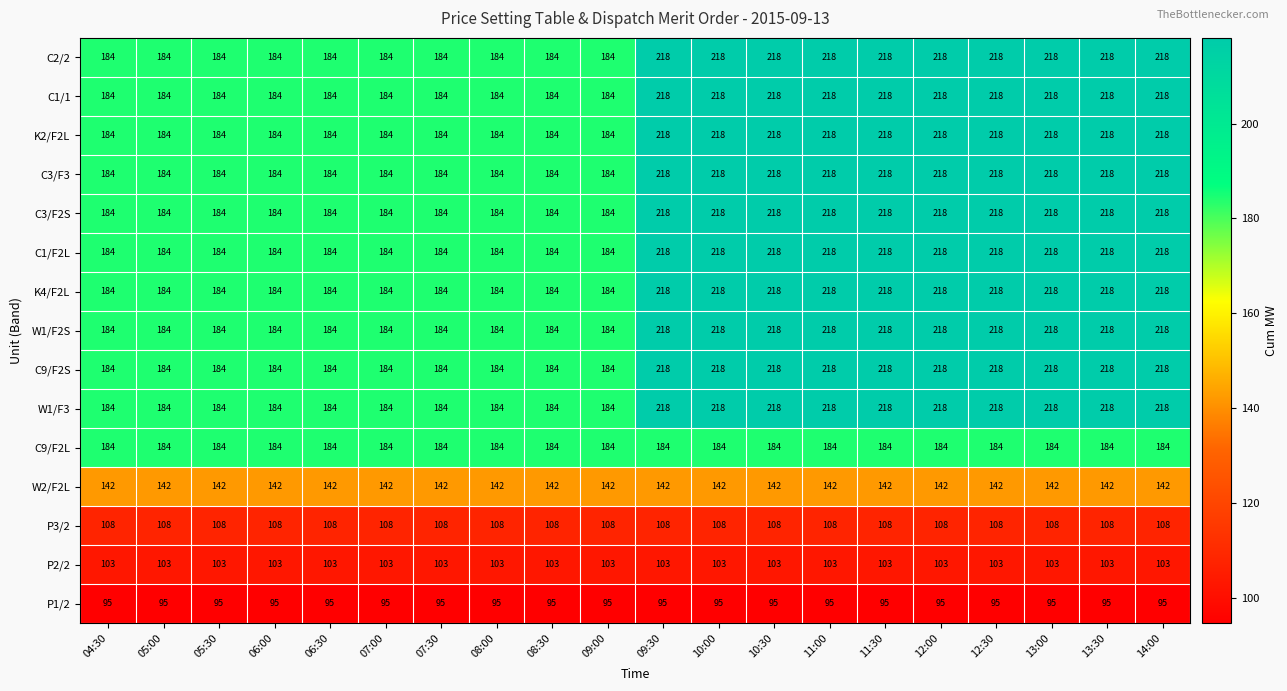

True or false: K2/F2L has a value of 75 at 08:00.

False